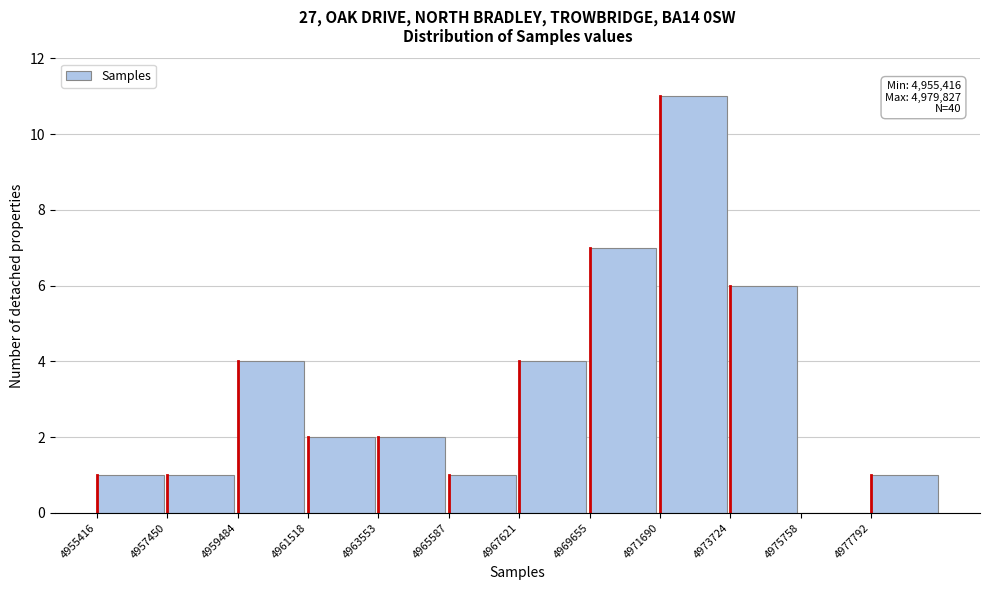

Over which range of the x-axis is the bar tallest?

4971500 to 4973500